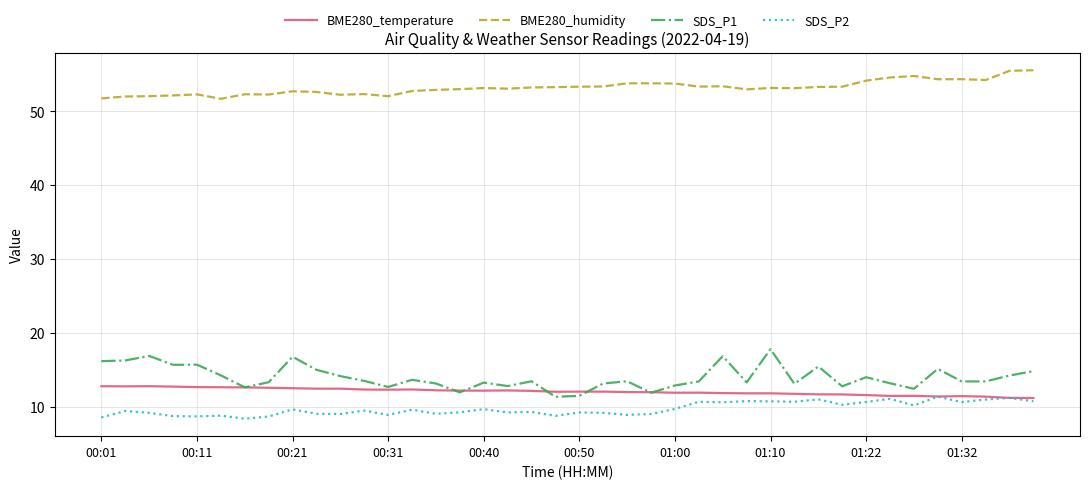

How many categories are shown in the chart?

40